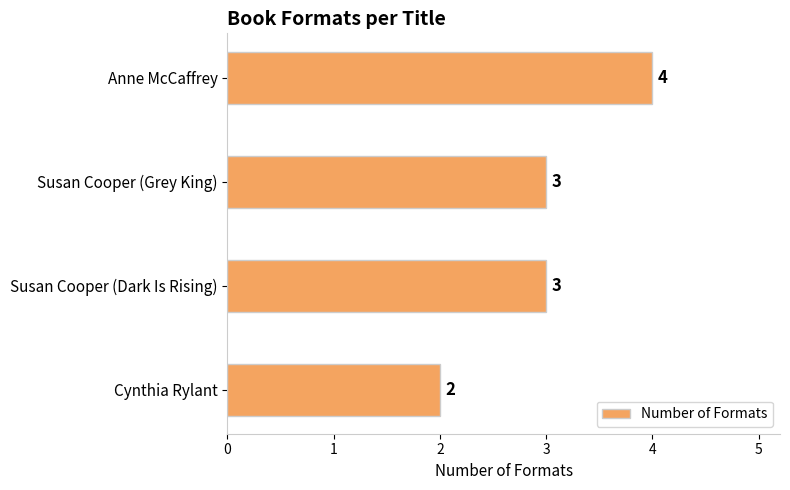

The chart shows a value of 5 at Susan Cooper (Dark Is Rising). True or false?

False